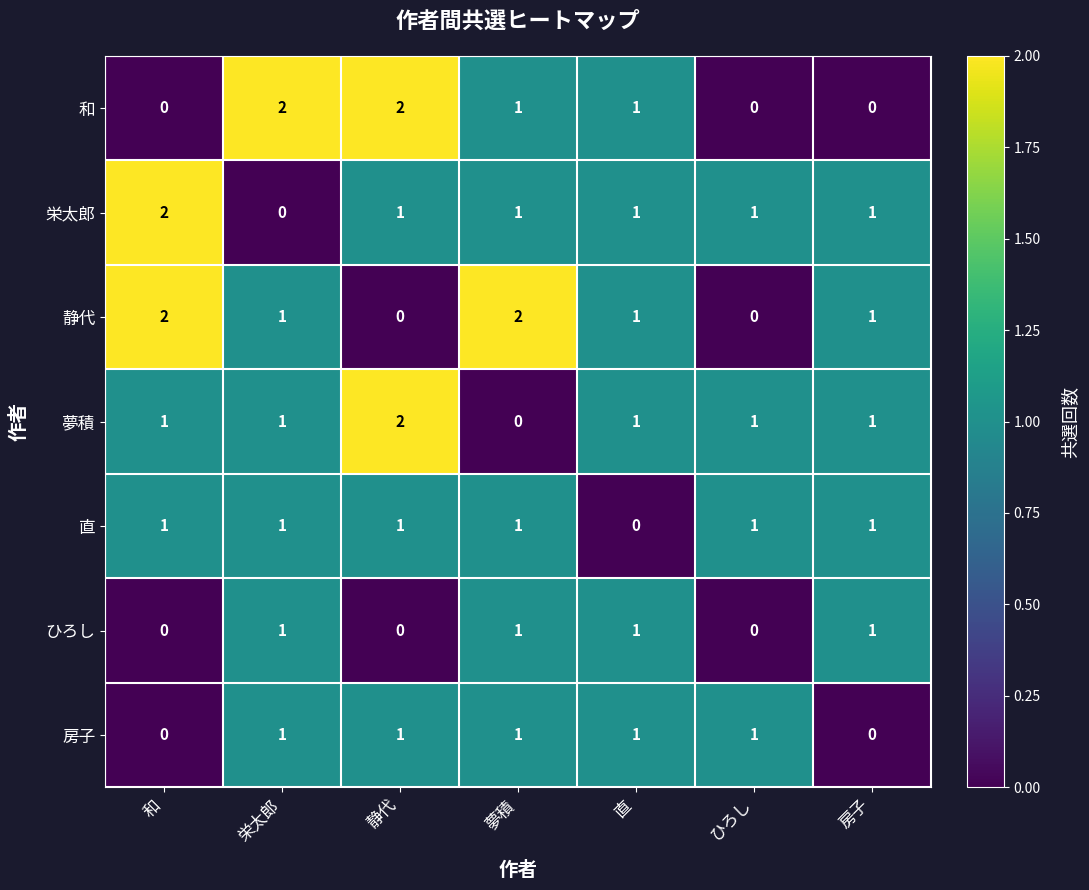

At how many categories does at least one series exceed 0?

7